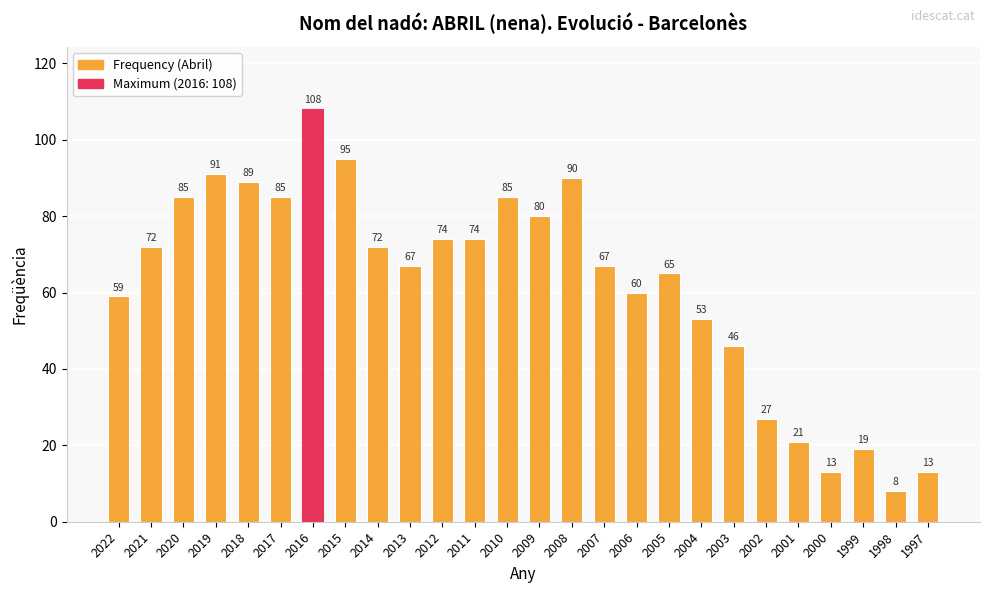

What is the average value?

62